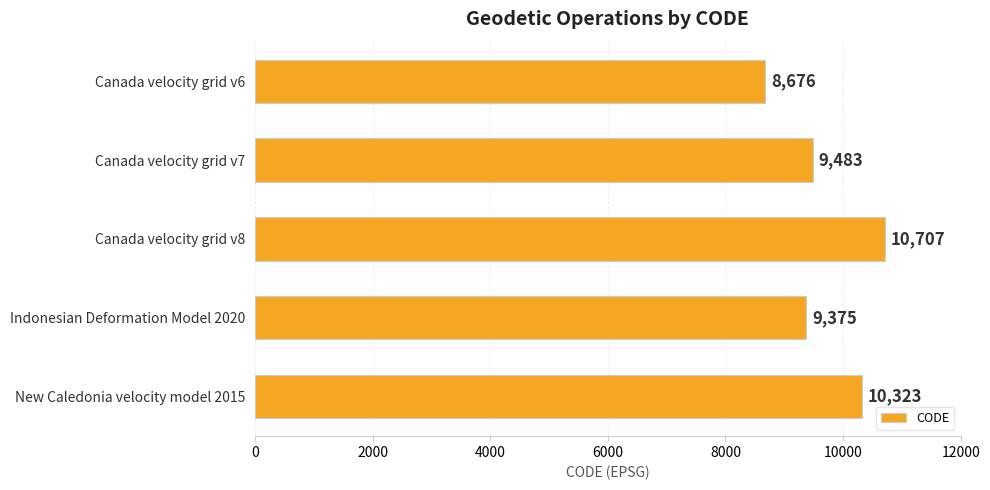

What is the greatest value displayed?

10707